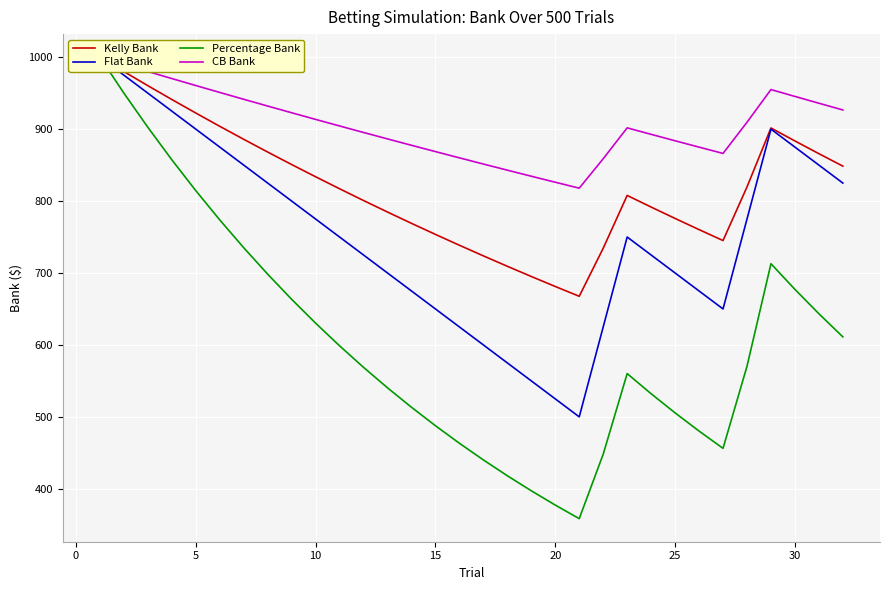

Reading left to right, transcribe all the data shown in this chart.

Kelly Bank: 1000.0	980.0	960.4	941.2	922.4	903.9	885.8	868.1	850.8	833.7	817.1	800.7	784.7	769.0	753.6	738.6	723.8	709.3	695.1	681.2	667.6	734.4	807.8	791.6	775.8	760.3	745.1	819.6	901.6	883.5	865.9	848.5
Flat Bank: 1000.0	975.0	950.0	925.0	900.0	875.0	850.0	825.0	800.0	775.0	750.0	725.0	700.0	675.0	650.0	625.0	600.0	575.0	550.0	525.0	500.0	625.0	750.0	725.0	700.0	675.0	650.0	775.0	900.0	875.0	850.0	825.0
Percentage Bank: 1000.0	950.0	902.5	857.4	814.5	773.8	735.1	698.3	663.4	630.2	598.7	568.8	540.4	513.3	487.7	463.3	440.1	418.1	397.2	377.4	358.5	448.1	560.1	532.1	505.5	480.2	456.2	570.3	712.9	677.2	643.4	611.2
CB Bank: 1000.0	990.0	980.1	970.3	960.6	951.0	941.5	932.1	922.7	913.5	904.4	895.3	886.4	877.5	868.7	860.1	851.5	842.9	834.5	826.2	817.9	858.8	901.7	892.7	883.8	875.0	866.2	909.5	955.0	945.4	936.0	926.6